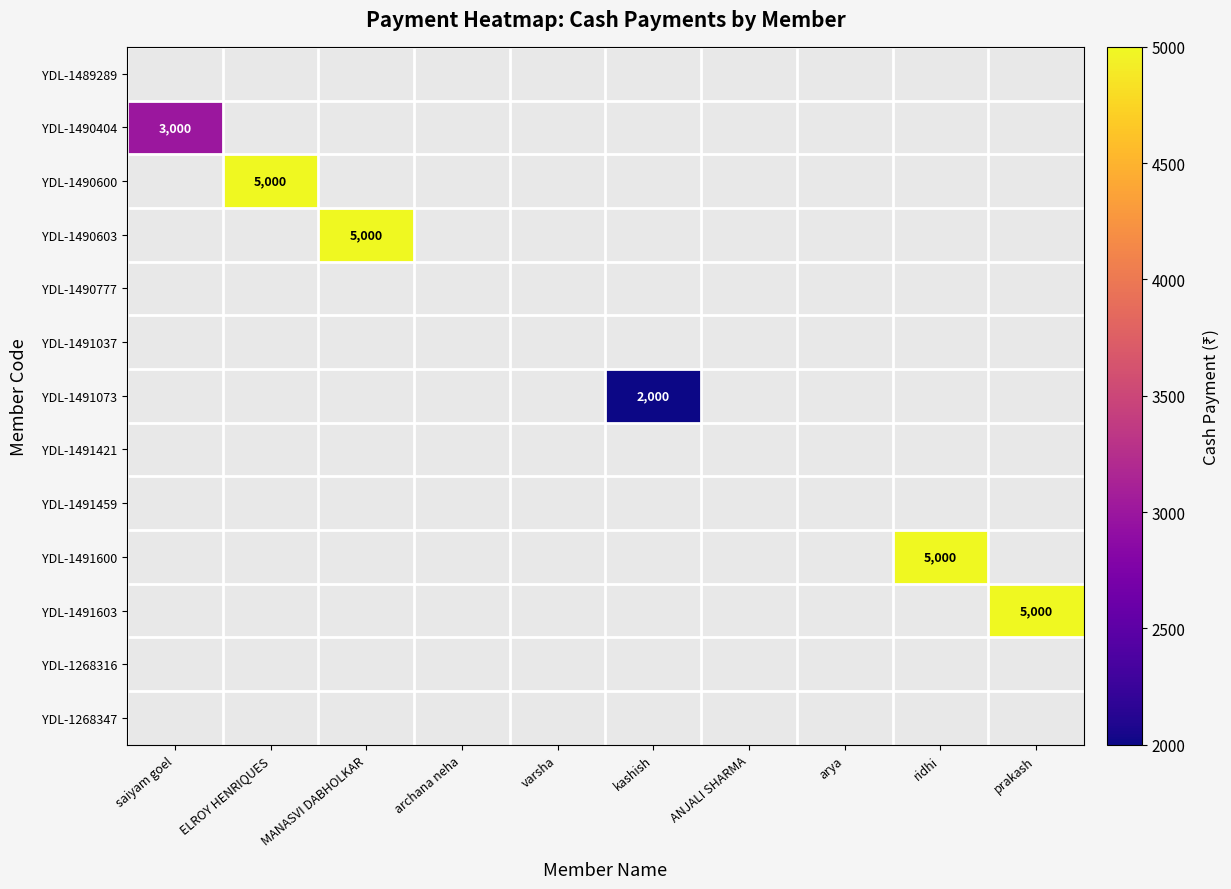

True or false: YDL-1490404 has a value of 4504 at saiyam goel.

False